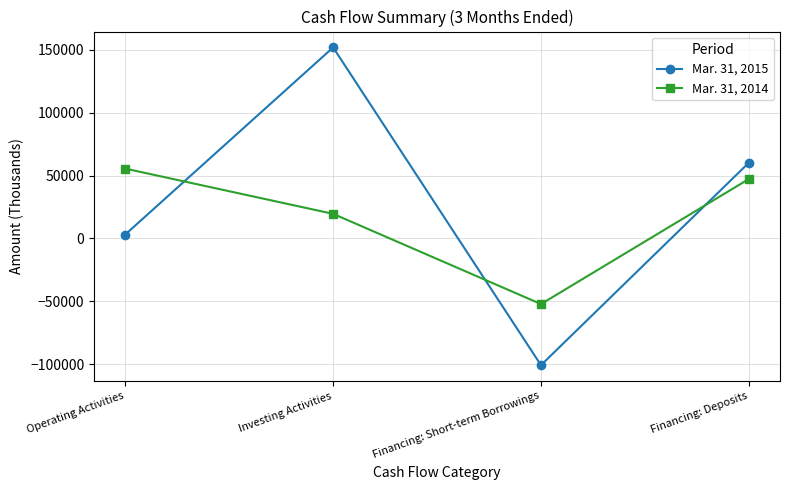

In Mar. 31, 2015, how many points are higher than both neighbors (excluding endpoints)?

1